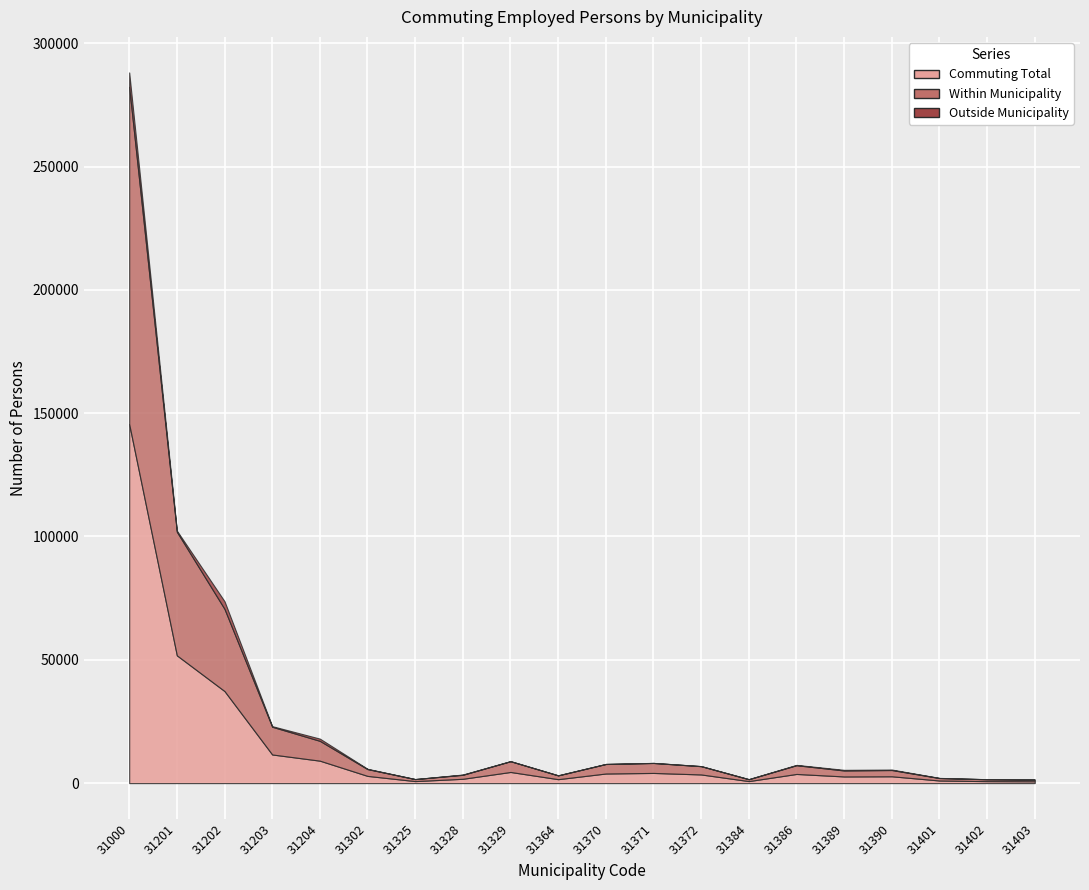

What value does the Commuting Total series have at 31389?

2701